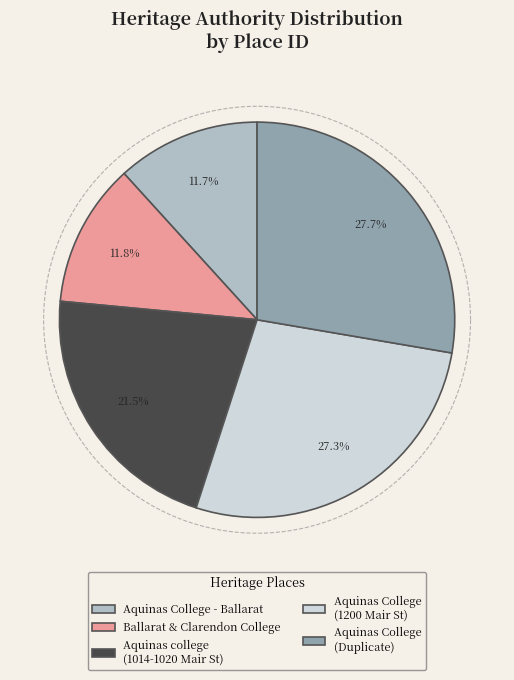

The Aquinas college, 1014 - 1020 Mair street slice represents 11% of the pie. True or false?

False